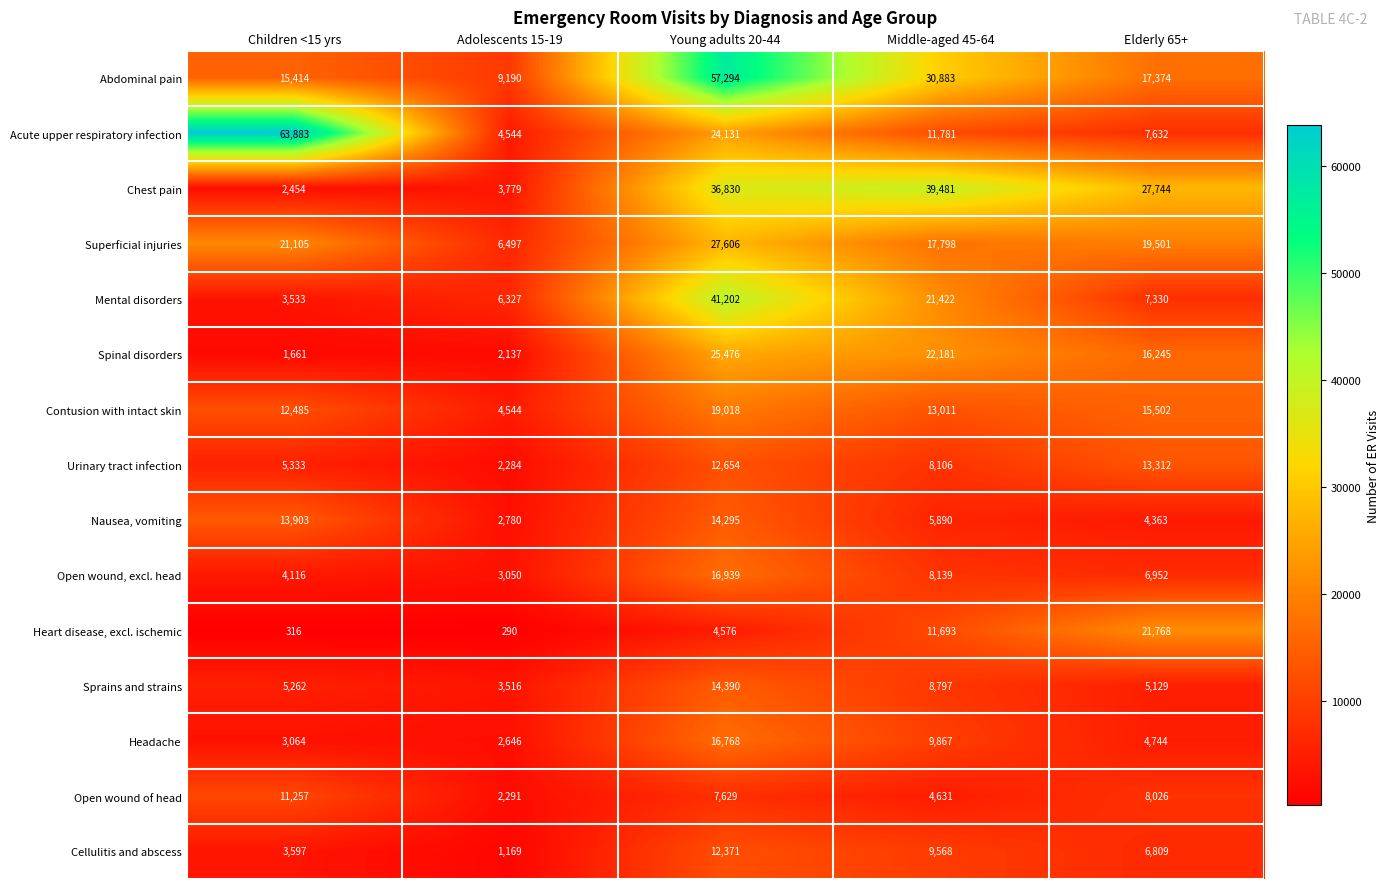

Count the number of data series in this chart.

15